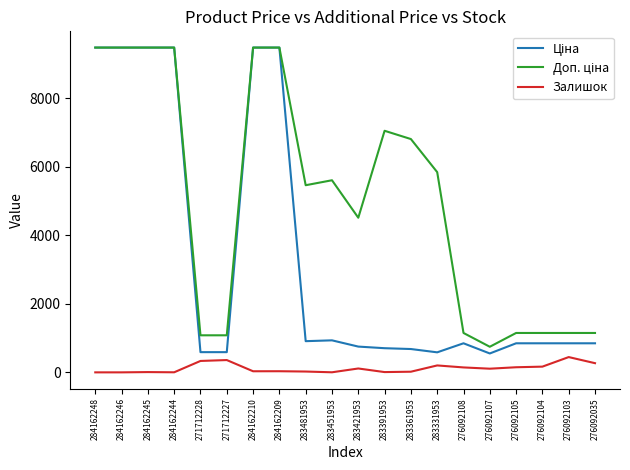

What is the maximum value shown in the chart?

9480.1